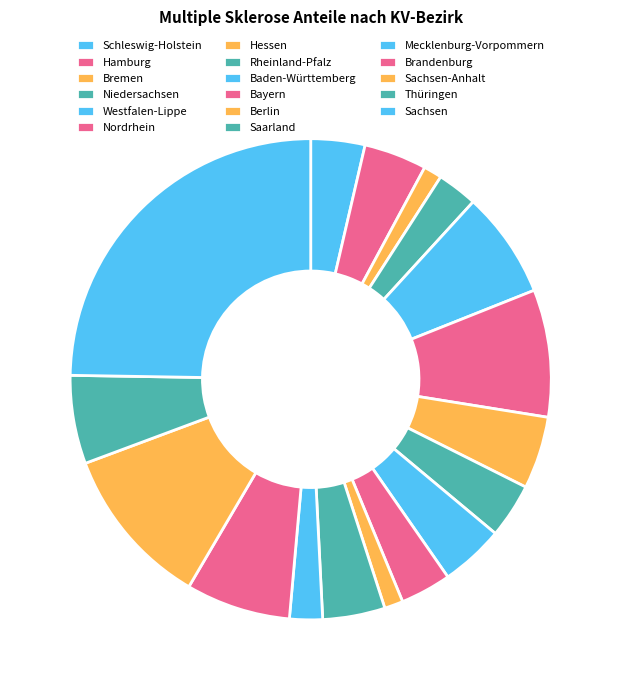

Is Nordrhein the majority of the pie?

No